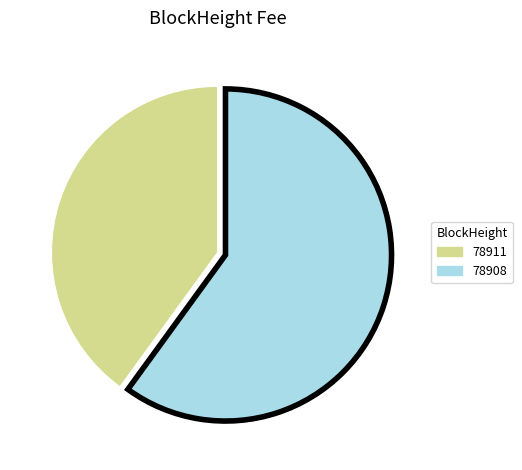

Is there a majority slice in this chart?

Yes